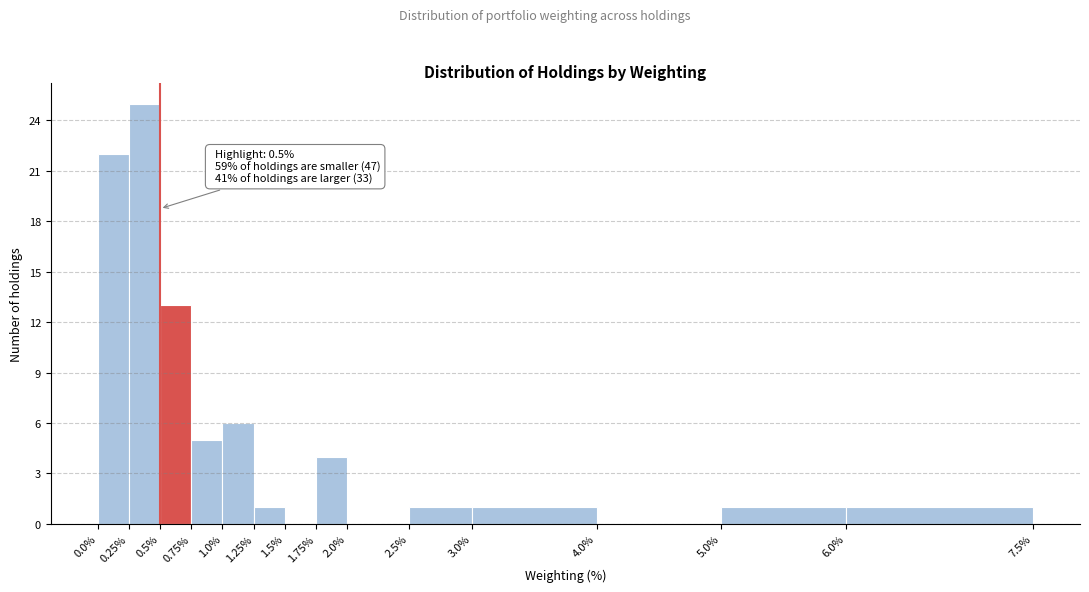

Which range on the x-axis has the tallest bar?

0.25% to 0.5%